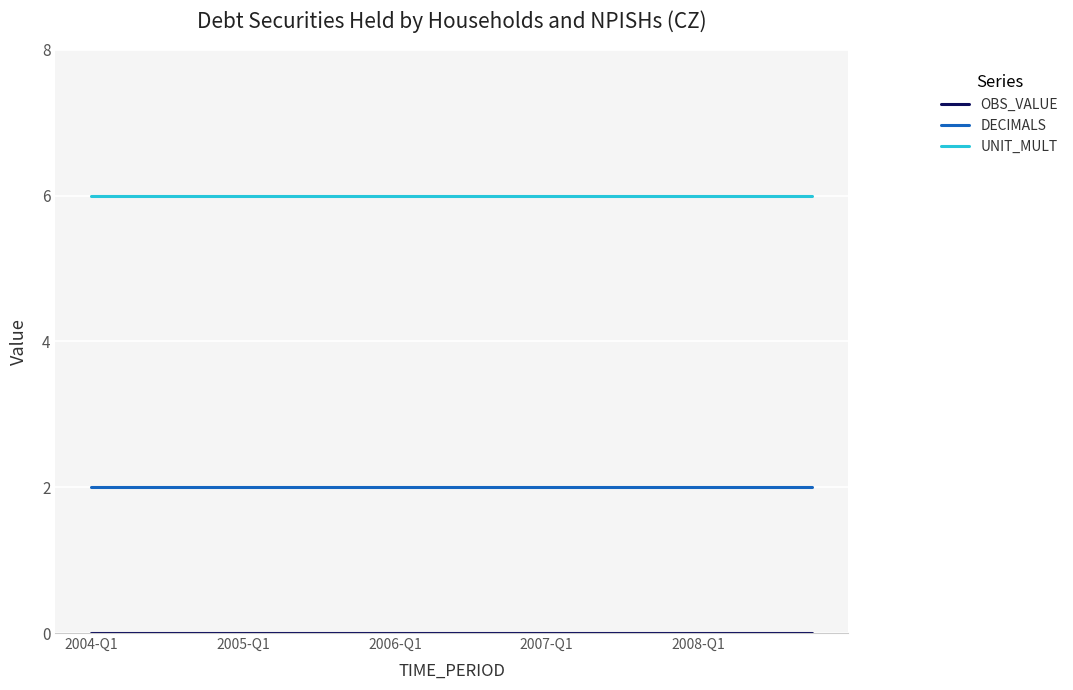

What is the greatest value displayed?

6